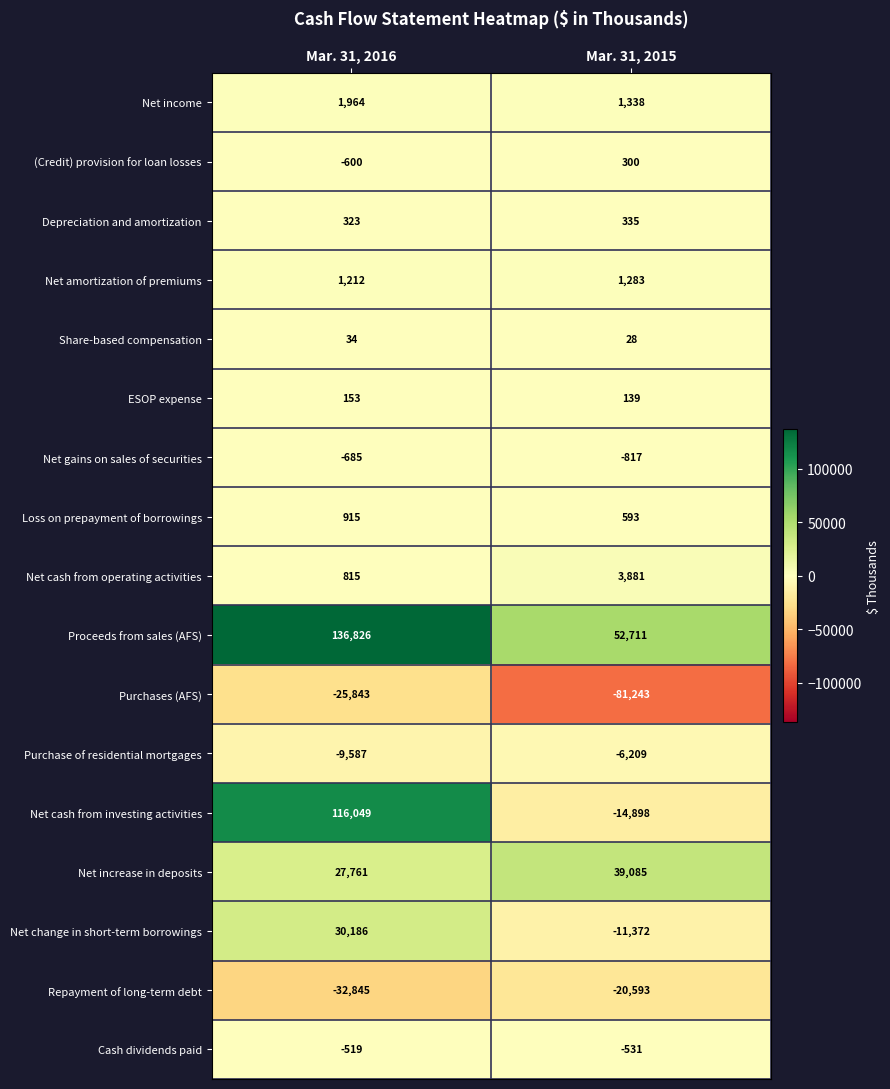

At which label is Net increase in deposits closest to 33423?

Mar. 31, 2016